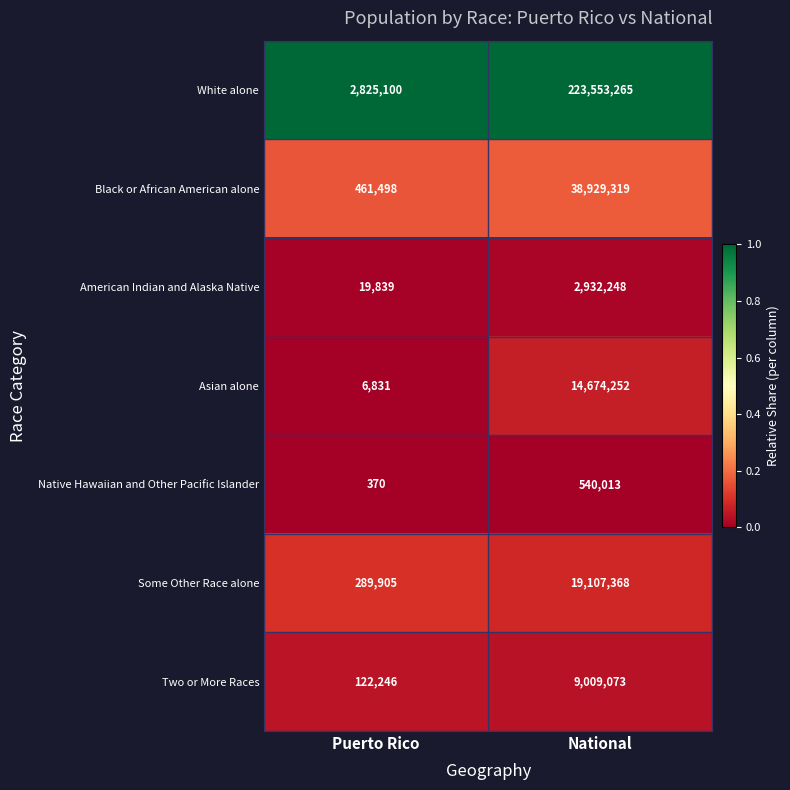

Which series changed the most between Puerto Rico and National?

White alone